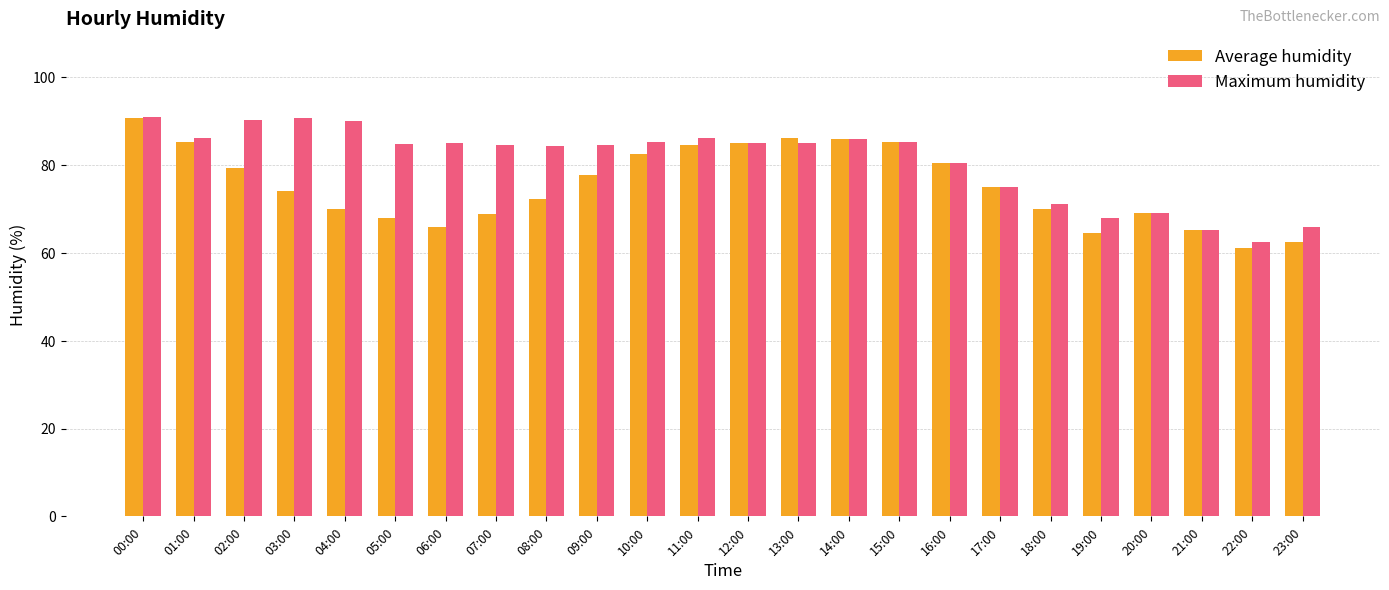

What is the average value of the Maximum humidity series?

80.9